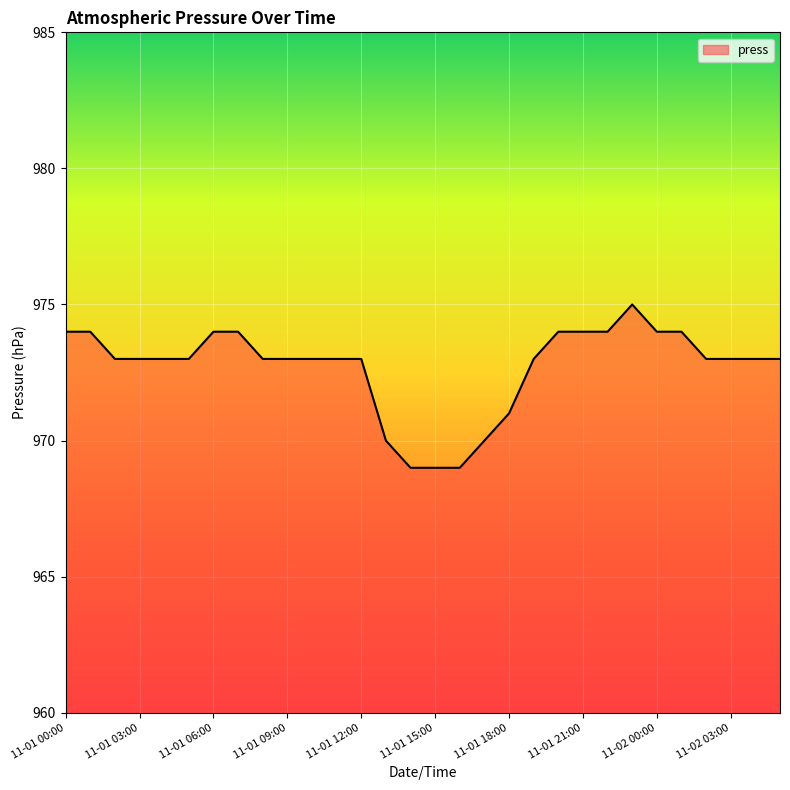

What is the smallest value displayed?

969